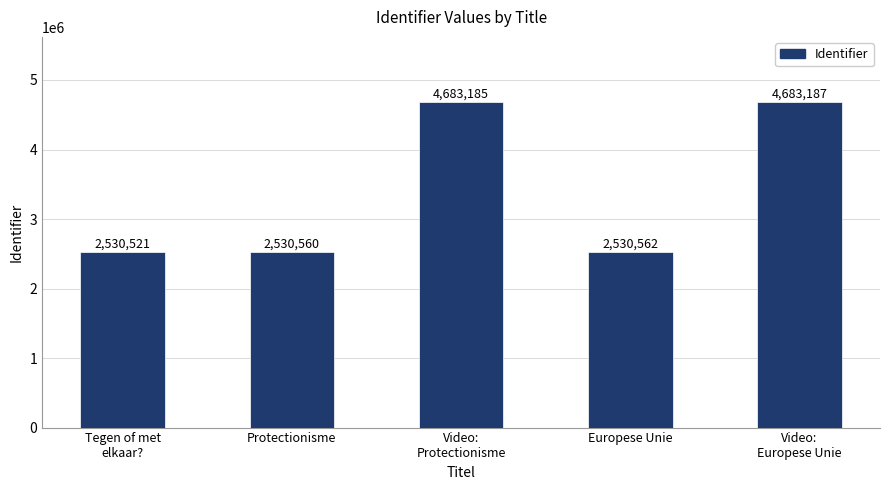

How many values are below 2530562?

2